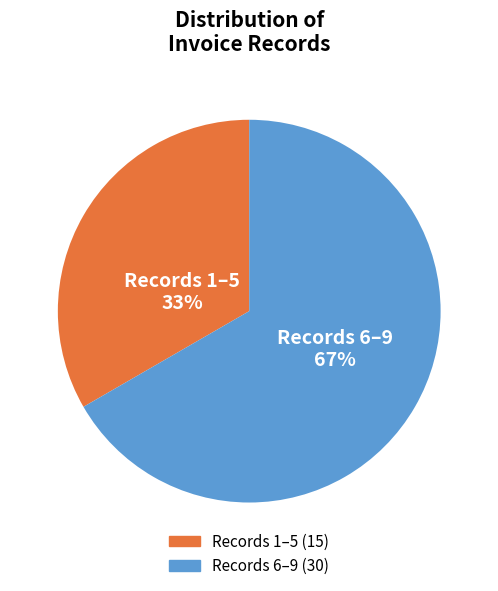

Is there a majority slice in this chart?

Yes